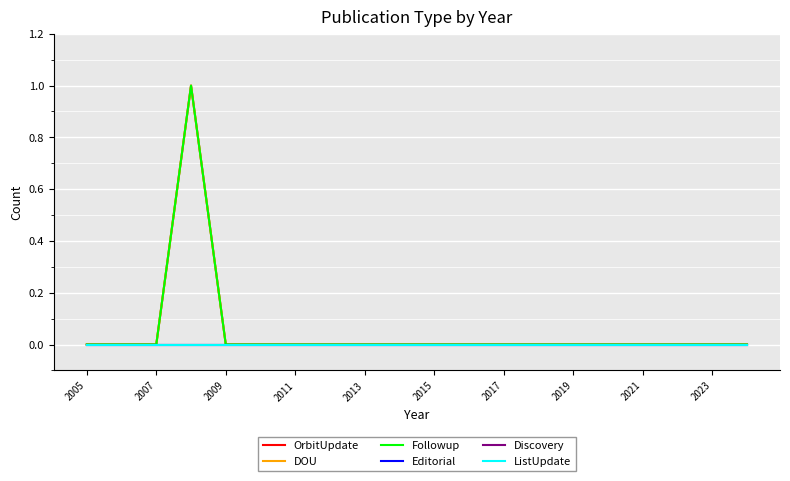

Does the chart display data point markers on the line(s)?

No